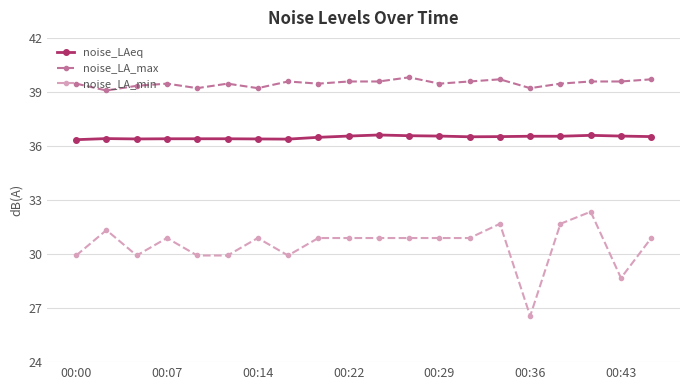

Is this an area chart (filled region under the line)?

No